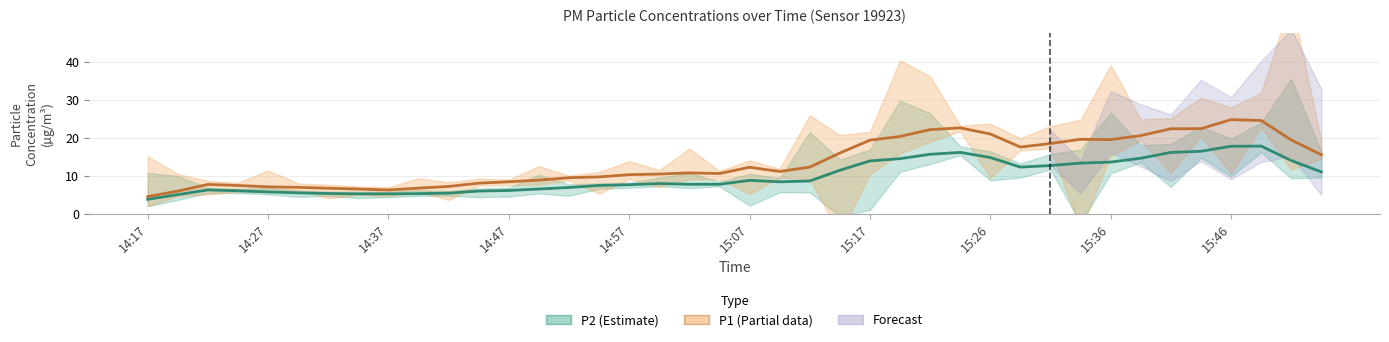

What is the average value of the P1 series?

13.6